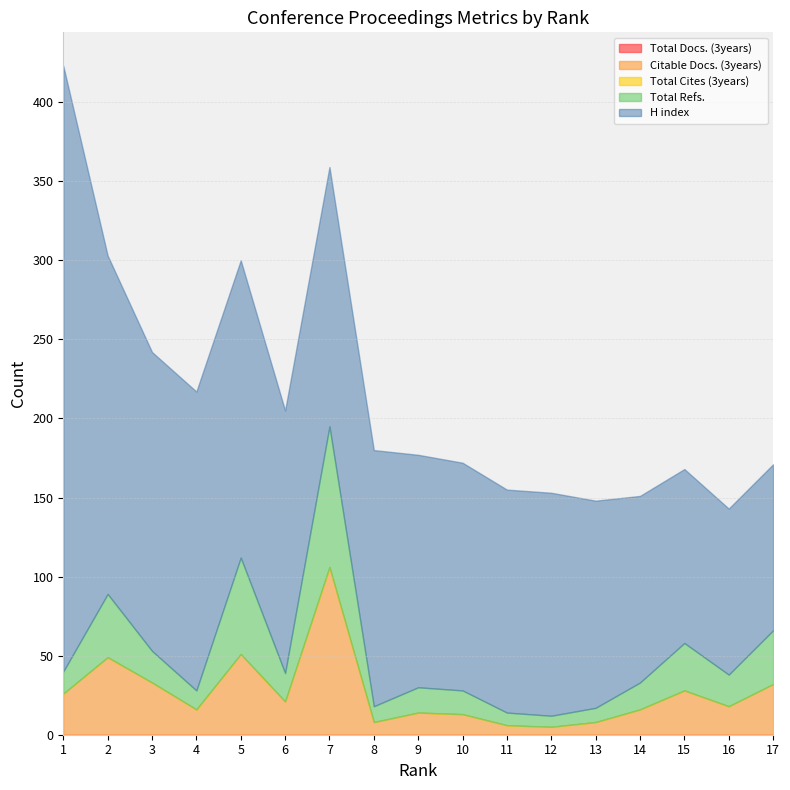

How many series are shown in this chart?

5